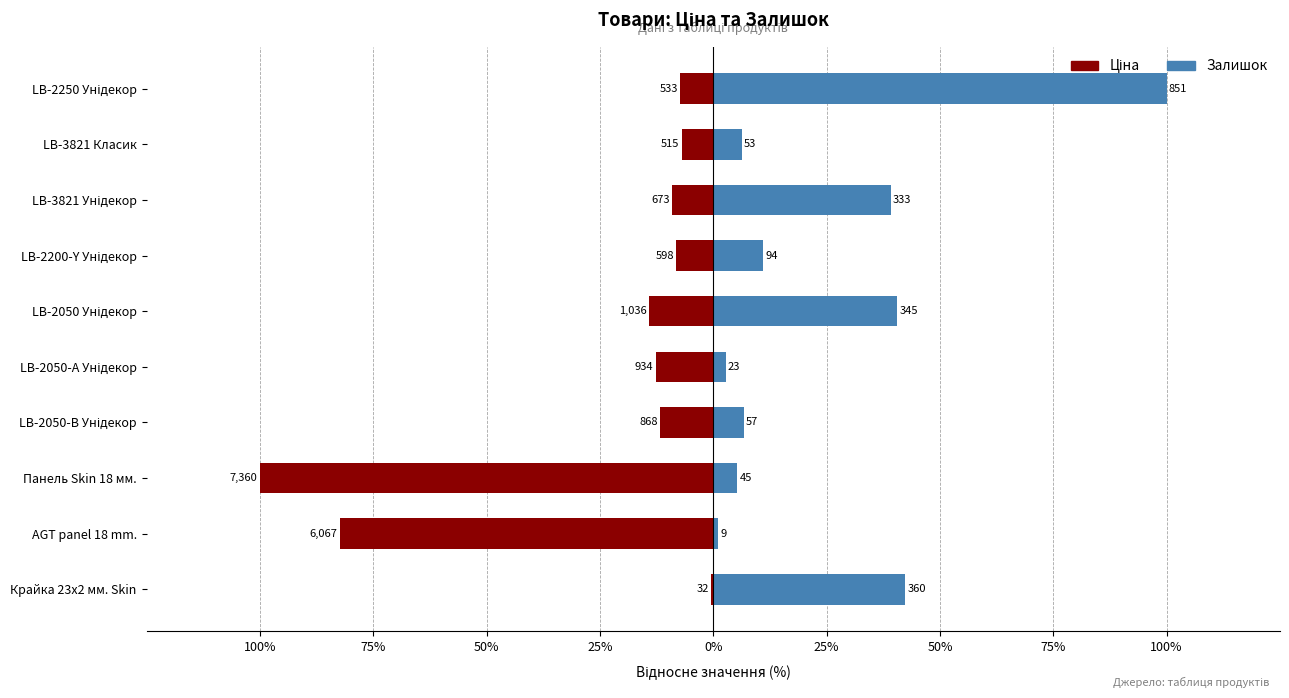

What is the value of the Ціна bar at the 1st from the left?

-0.4